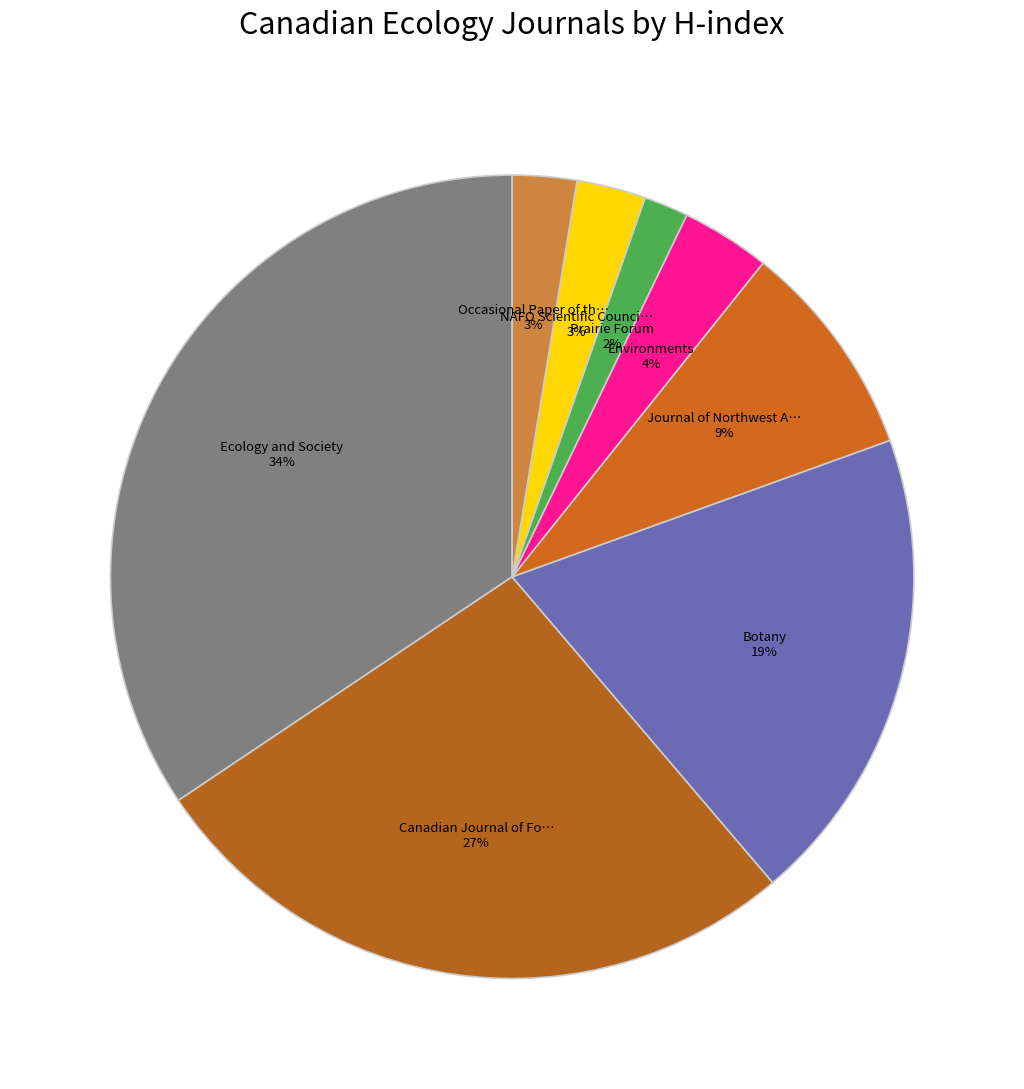

Rank the categories by value from highest to lowest.

Ecology and Society, Canadian Journal of Forest Research, Botany, Journal of Northwest Atlantic Fishery Science, Environments, NAFO Scientific Council Studies, Occasional Paper of the Canadian Wildlife Service, Prairie Forum